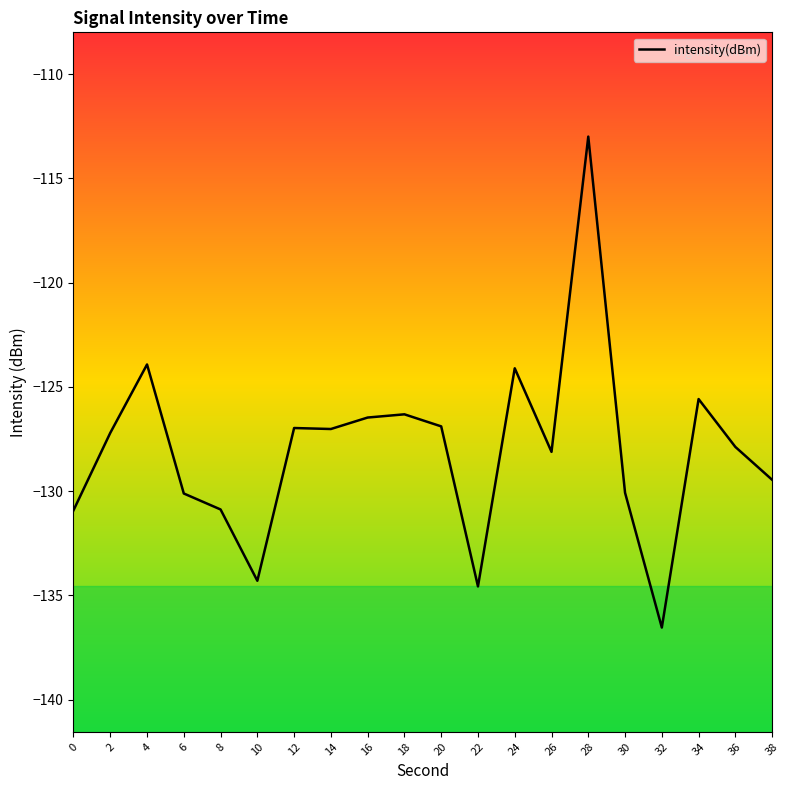

Which has a higher value, 20 or 32?

20